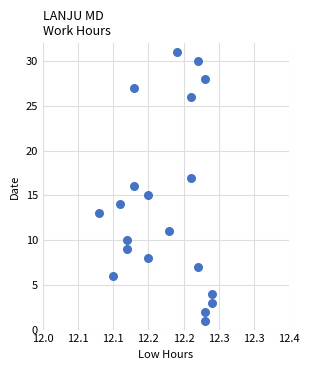

What is the range of Y values (max minus min)?

30